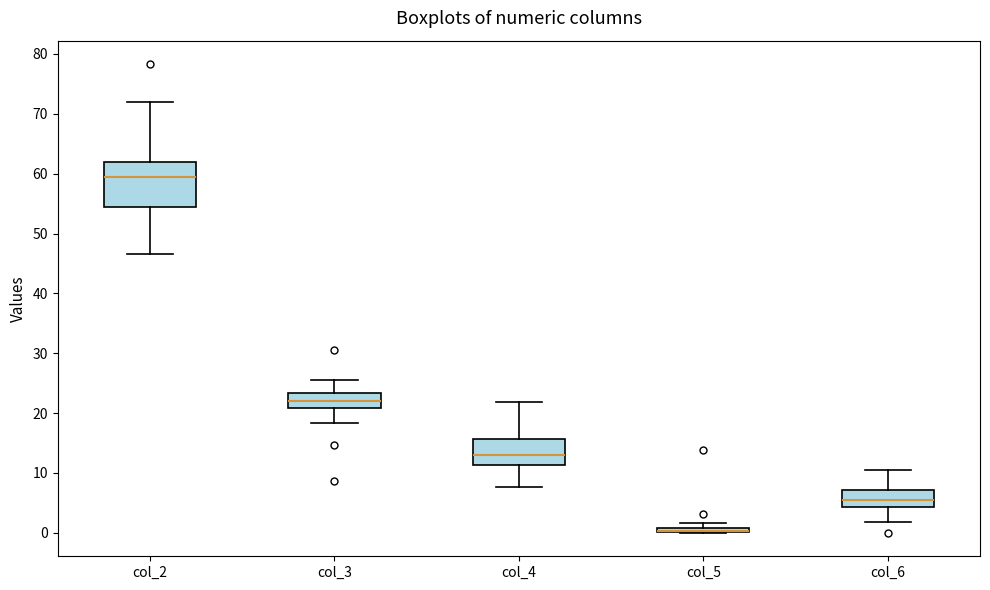

Which box is the tallest, from its lower edge to its upper edge?

col_2